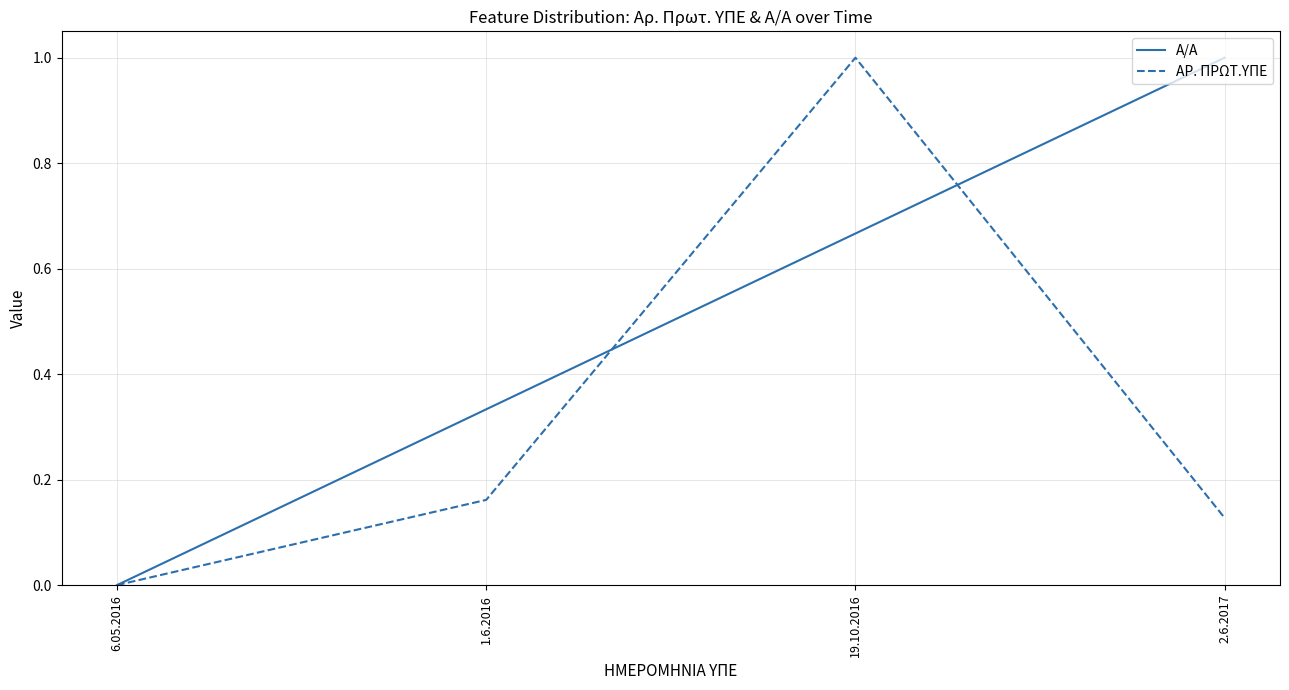

What position from the left is 6.05.2016?

1